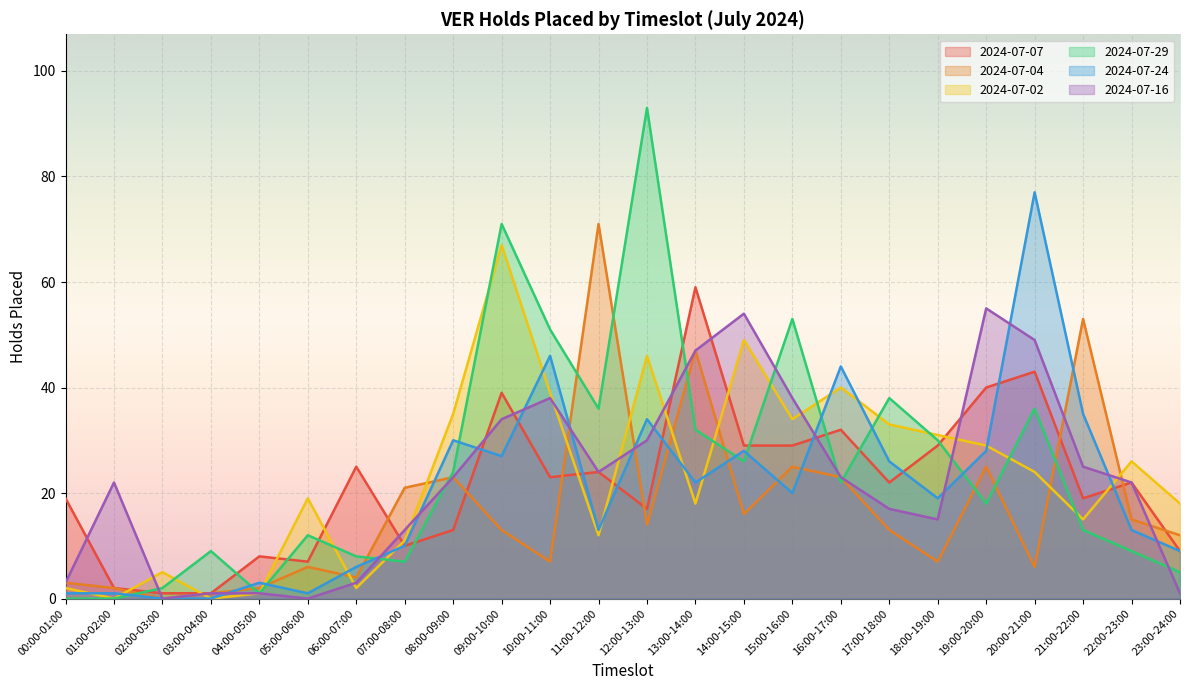

At which label does 2024-07-02 first exceed 24?

08:00-09:00